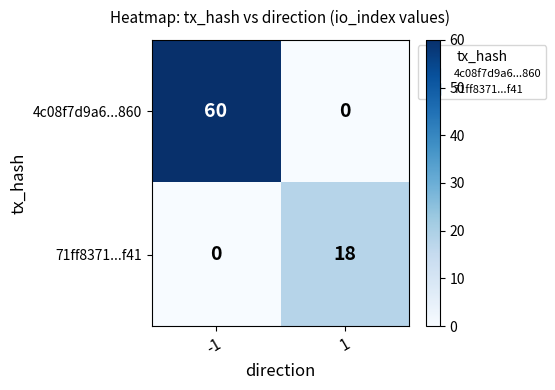

Reading left to right, transcribe all the data shown in this chart.

4c08f7d9a6...860: 60	0
71ff8371...f41: 0	18